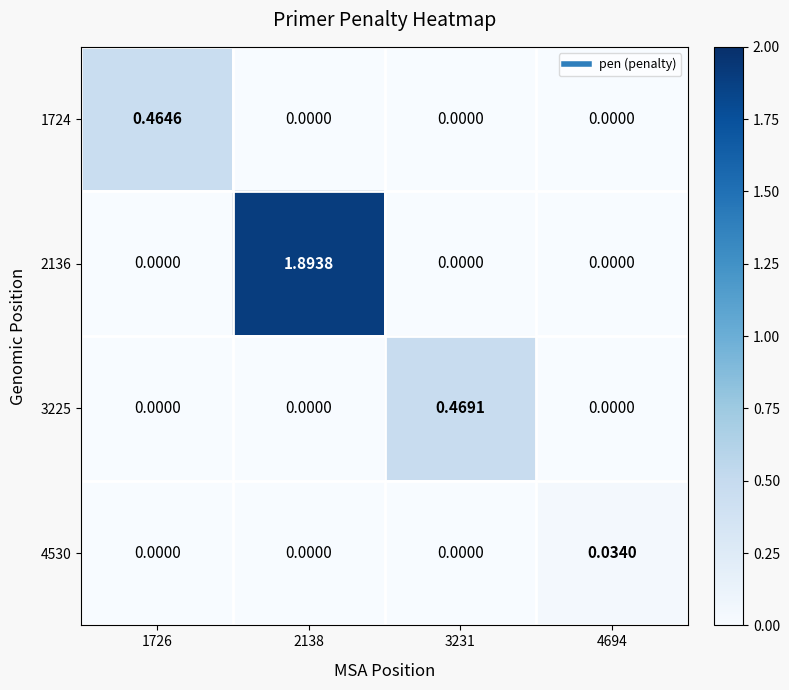

Is the value of 3225 at 3231 greater than the value of 1724 at 4694?

Yes